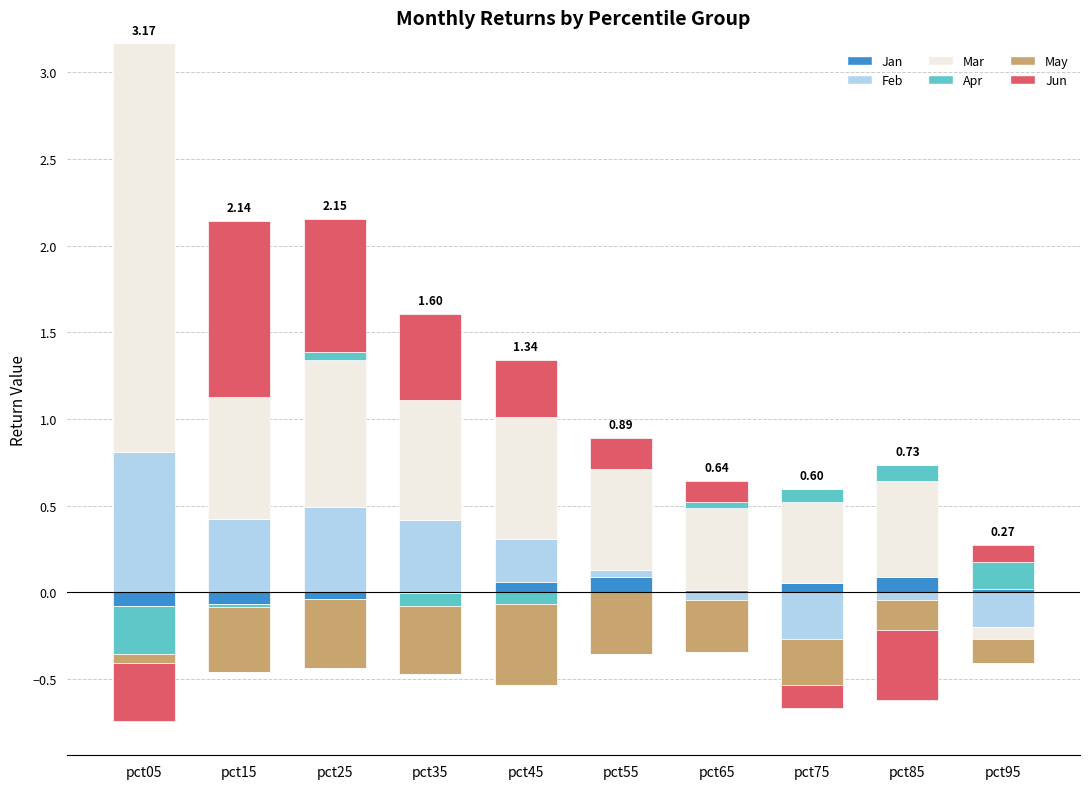

The Jan series shows 0.1 at pct45. True or false?

False